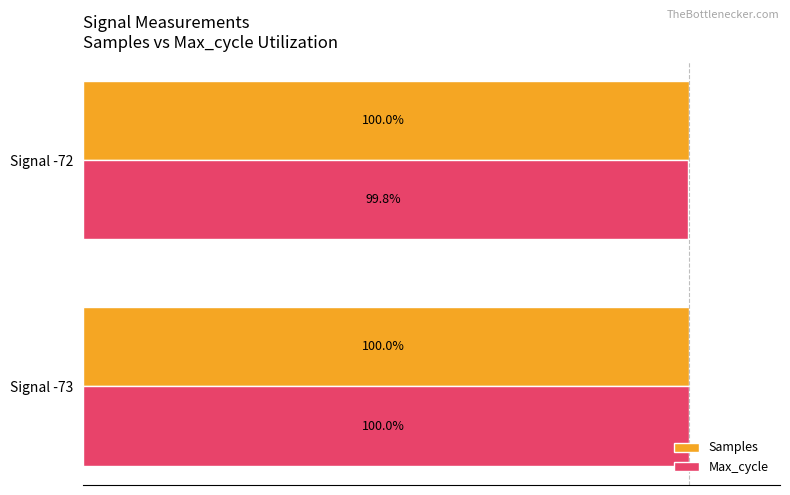

At which label is Samples closest to 99?

Signal -72